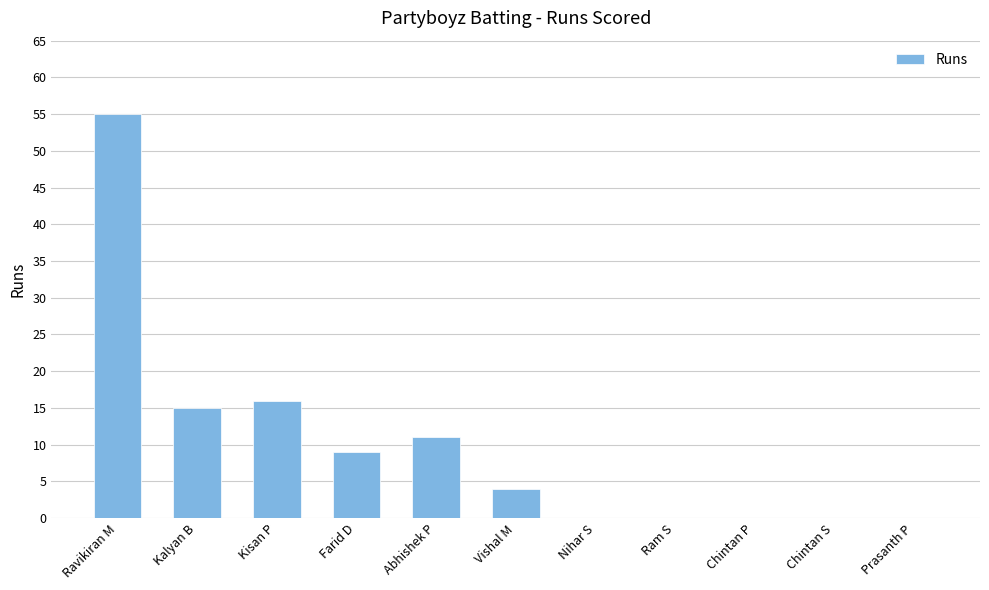

What is the approximate value at Kalyan B, to the nearest 5?

15